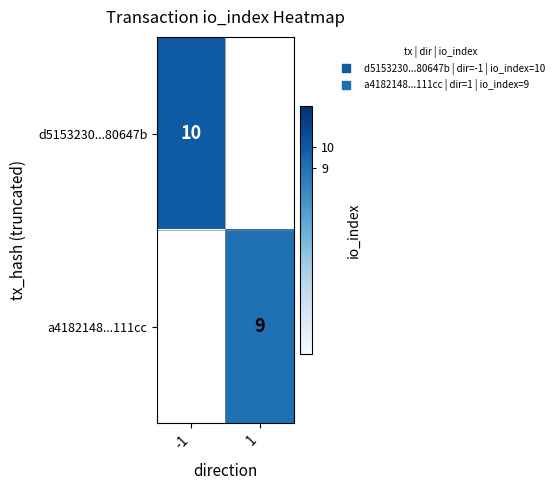

Read the a4182148...111cc value at 1.

9.0